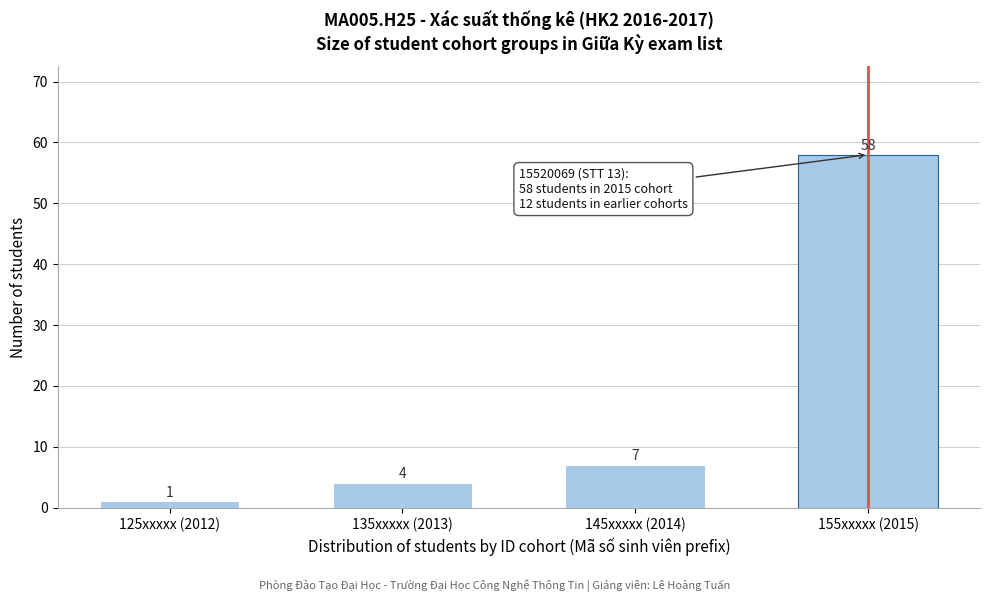

Reading left to right, what are all the values shown in this chart?

1	4	7	58